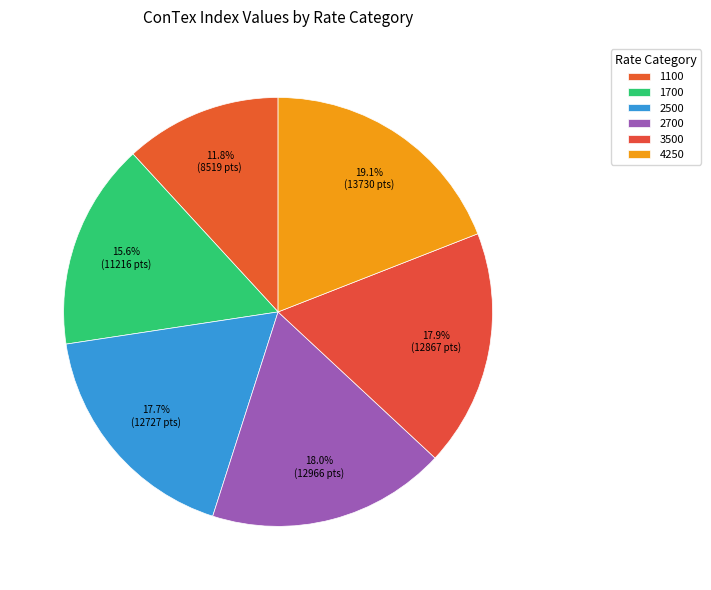

What percentage do 1100 and 2700 together represent?

29.8%